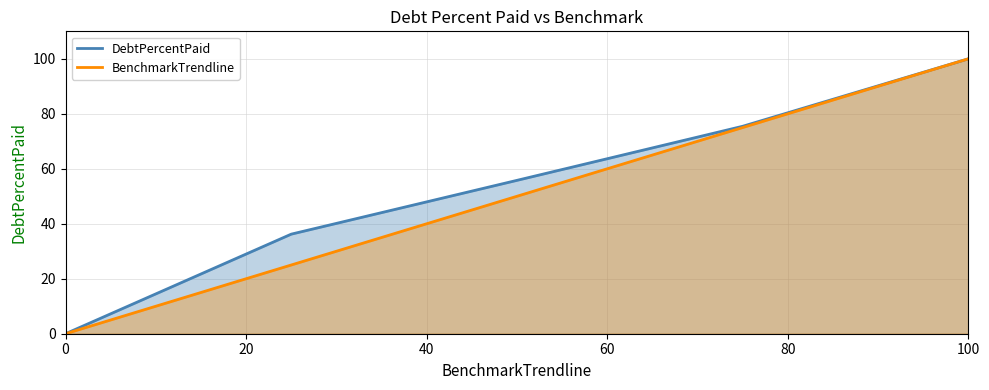

What are all the series names shown in the legend?

DebtPercentPaid, BenchmarkTrendline